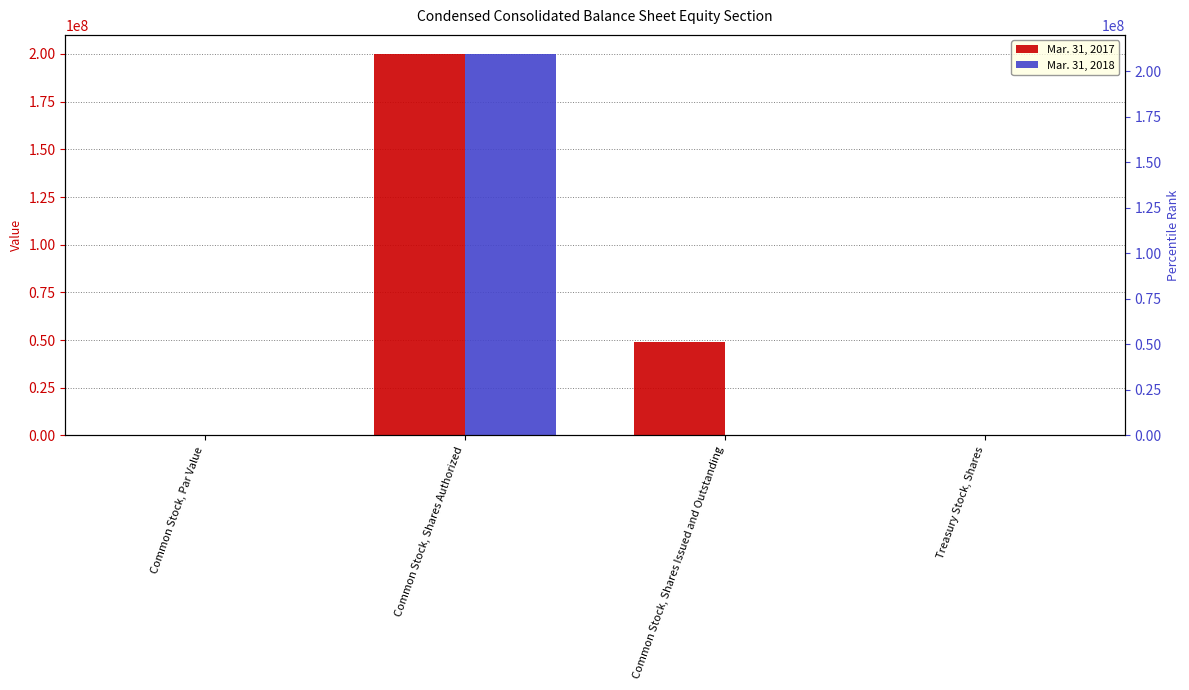

Rank the series by their average value, from lowest to highest.

Mar. 31, 2018, Mar. 31, 2017